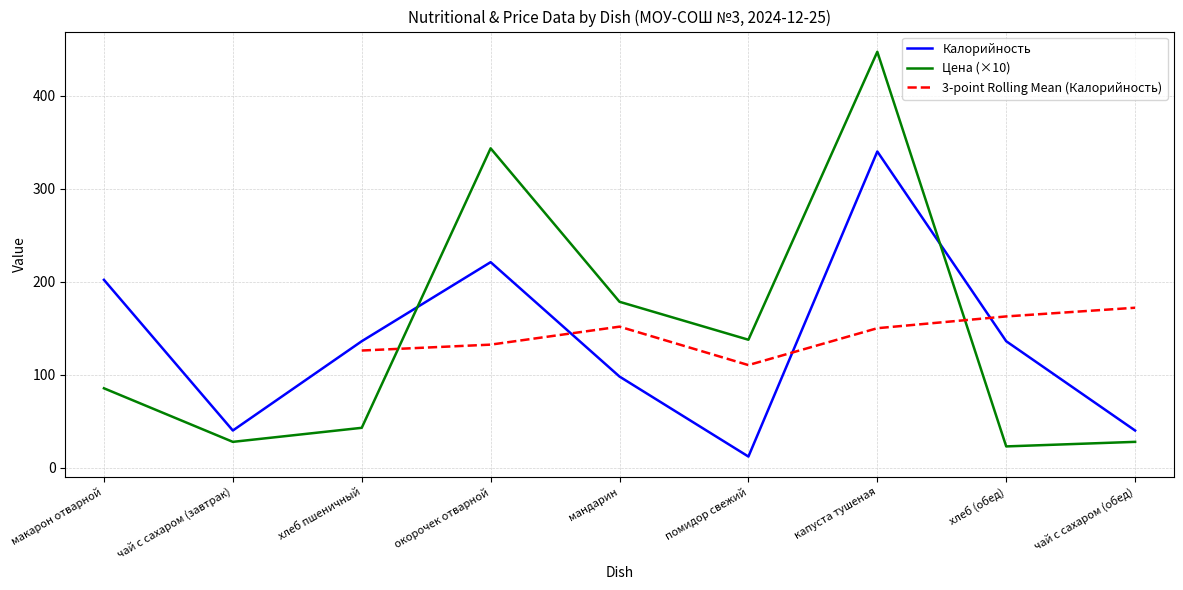

How many values in the Калорийность series exceed 136?

3